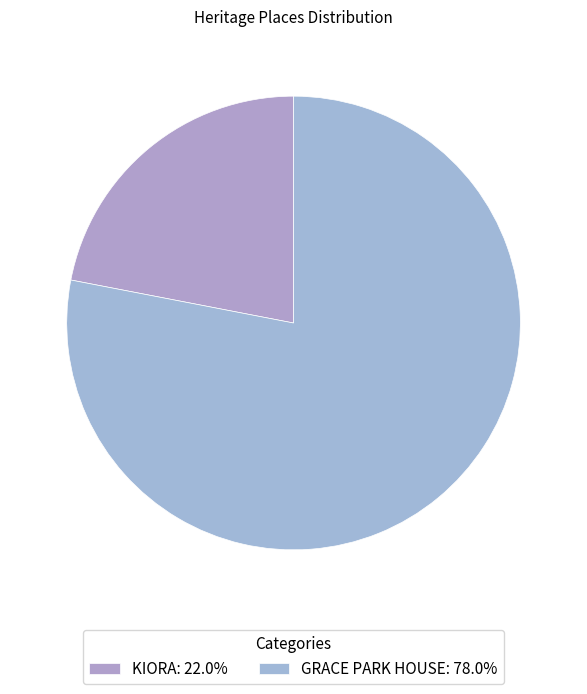

What is the smallest slice in the pie chart?

KIORA